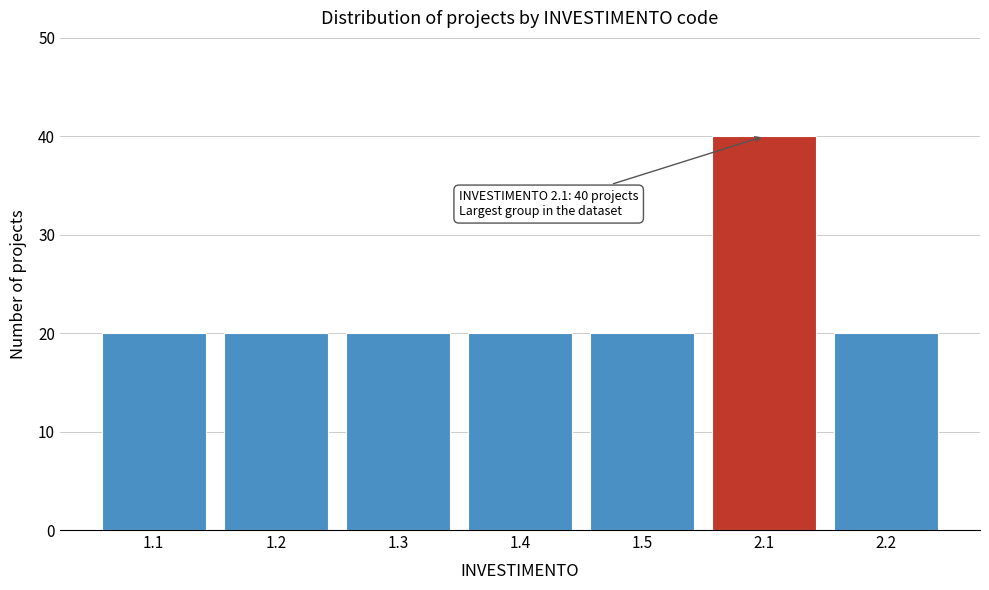

Reading left to right, transcribe all the data shown in this chart.

20	20	20	20	20	40	20